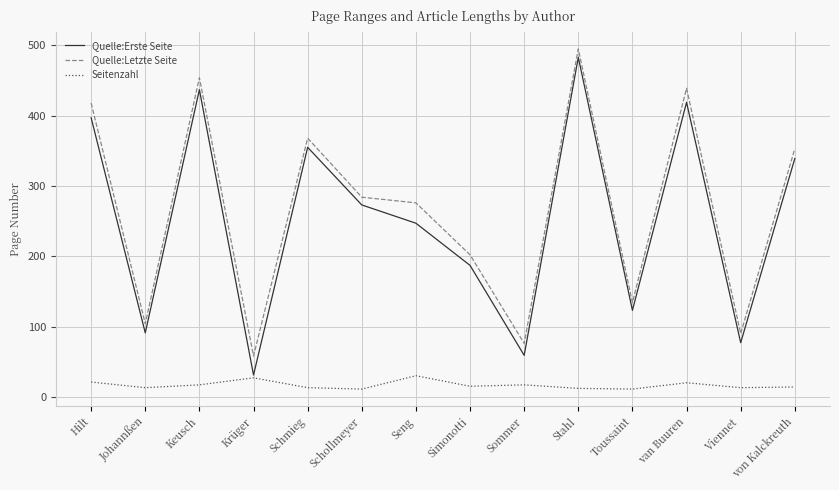

In Quelle:Letzte Seite, how many points are lower than both neighbors (excluding endpoints)?

5